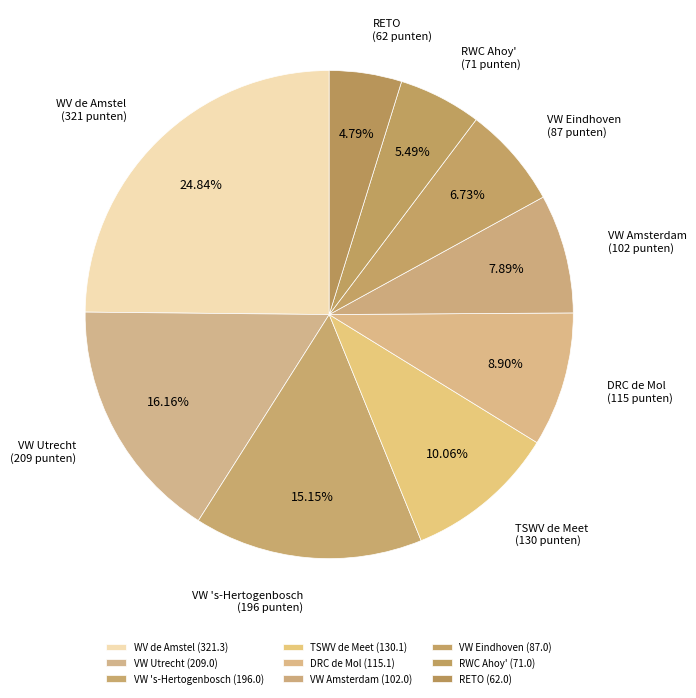

Combined, what portion of the pie is TSWV de Meet and RWC Ahoy'?

15.5%